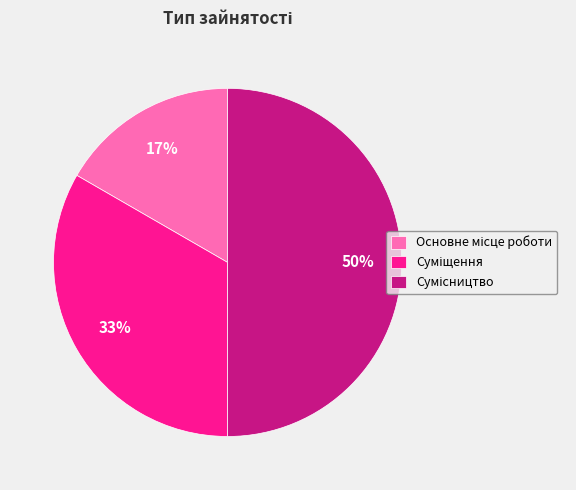

To the nearest percent, what is the average slice percentage?

33%